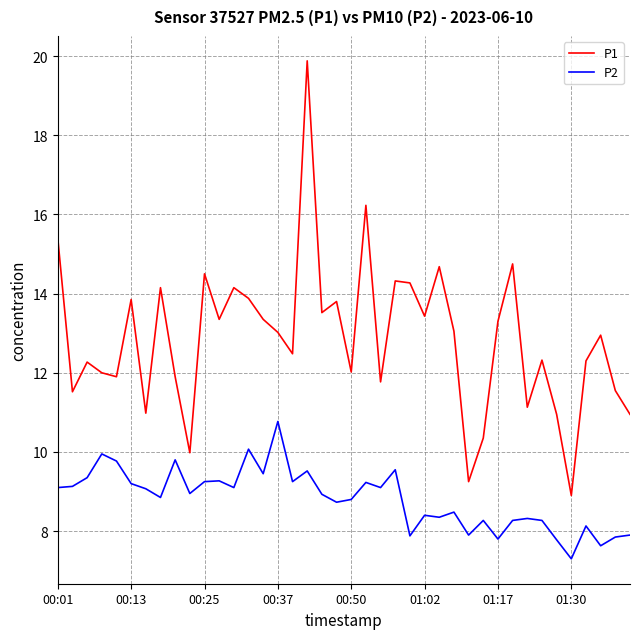

Which series has the largest total across all categories?

P1